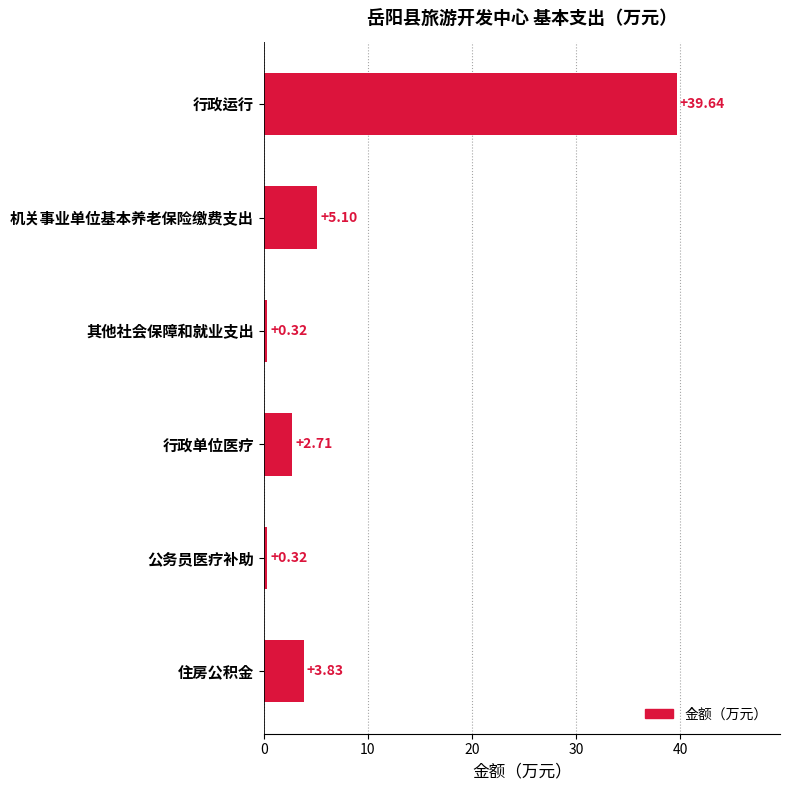

What is the difference between the maximum and minimum values?

39.3